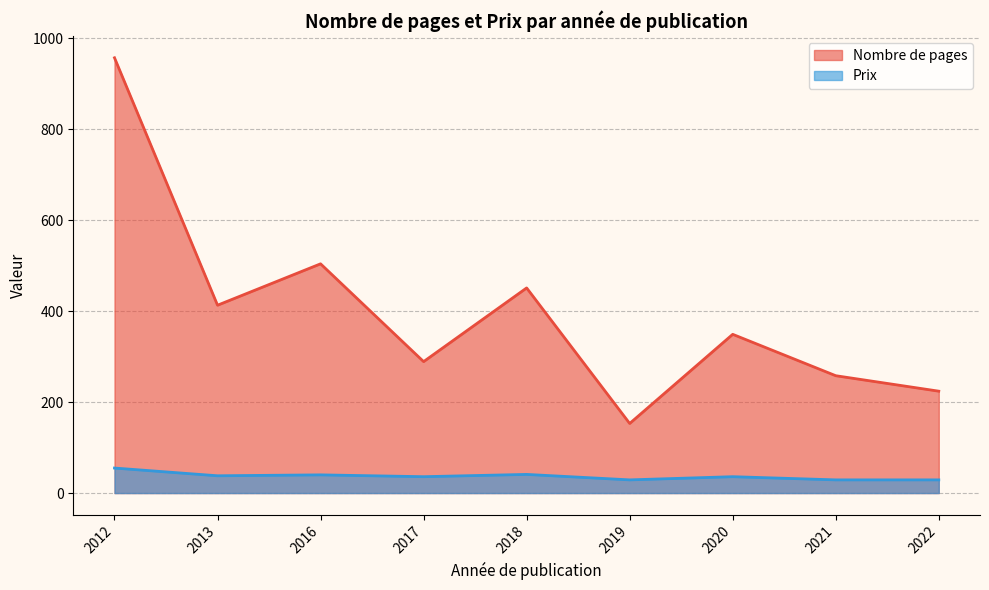

Which series has the largest range (max minus min)?

Nombre de pages